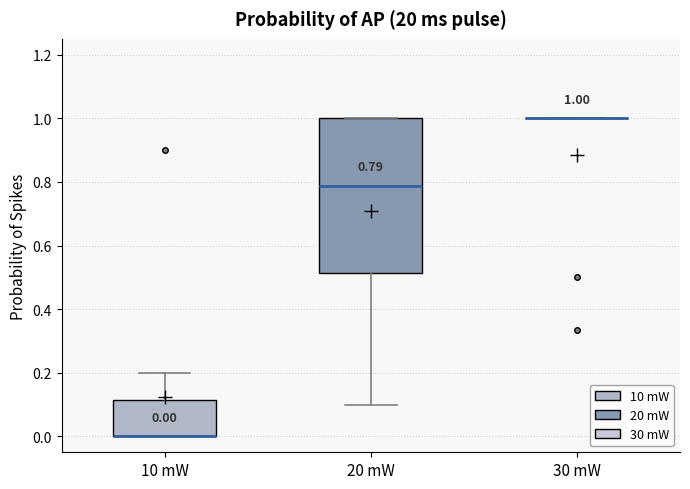

Comparing the boxes themselves (not the whiskers), which one is the tallest?

20 mW